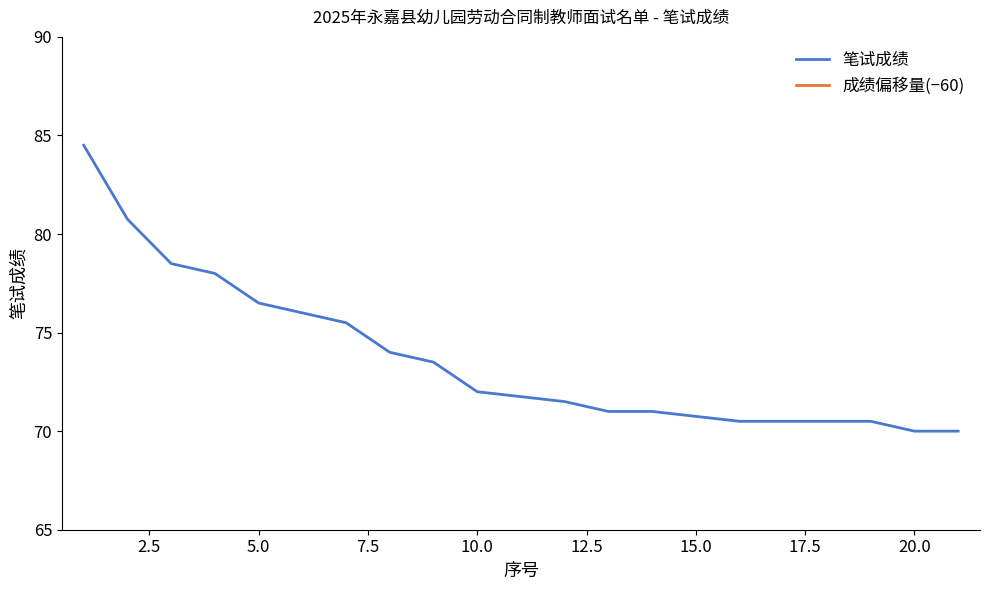

Reading left to right, transcribe all the data shown in this chart.

笔试成绩: 84.5	80.8	78.5	78.0	76.5	76.0	75.5	74.0	73.5	72.0	71.8	71.5	71.0	71.0	70.8	70.5	70.5	70.5	70.5	70.0	70.0
成绩偏移量(−60): 24.5	20.8	18.5	18.0	16.5	16.0	15.5	14.0	13.5	12.0	11.8	11.5	11.0	11.0	10.8	10.5	10.5	10.5	10.5	10.0	10.0